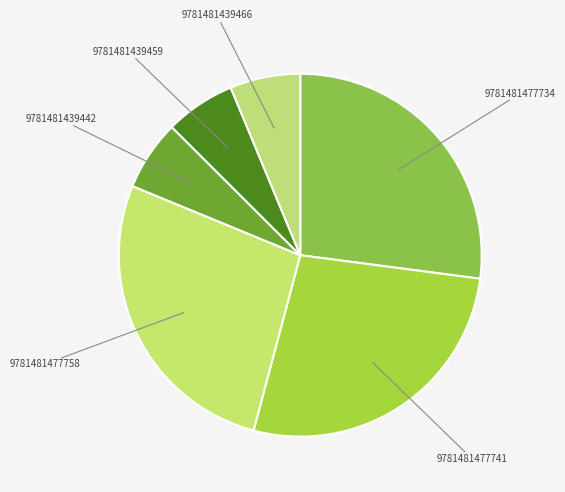

Combined, do 9781481439459 and 9781481477741 account for over 50%?

No